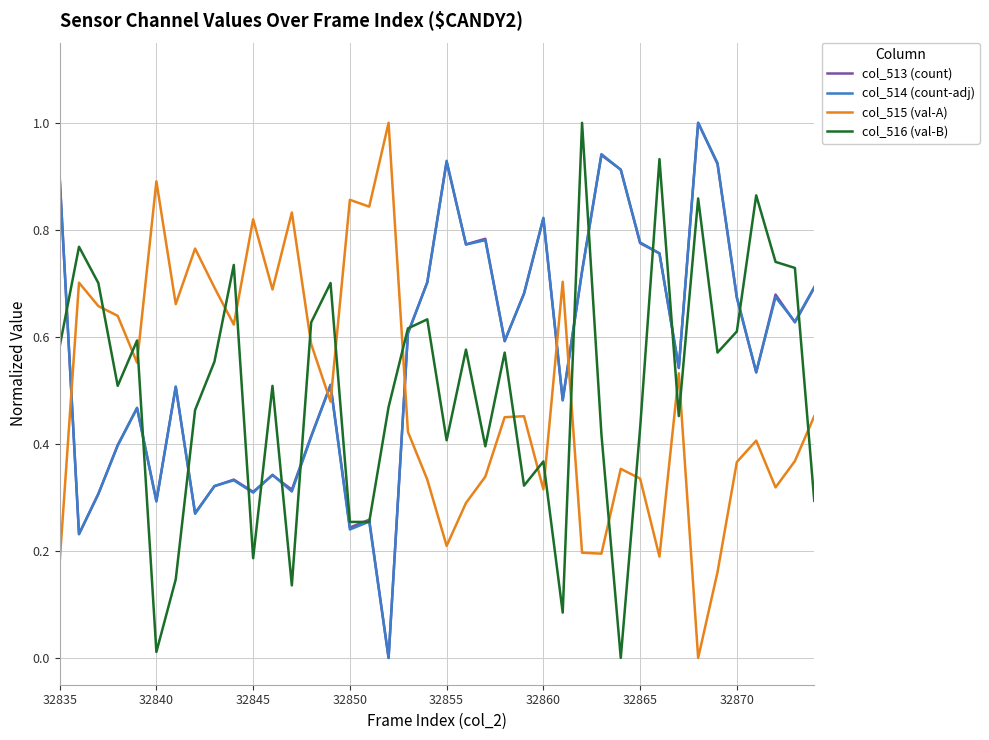

What is the greatest value displayed?

1.0